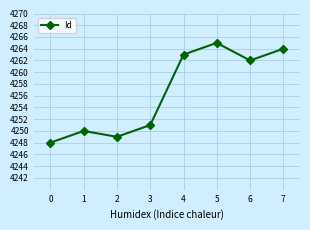

List the labels in order of value, largest first.

5, 7, 4, 6, 3, 1, 2, 0